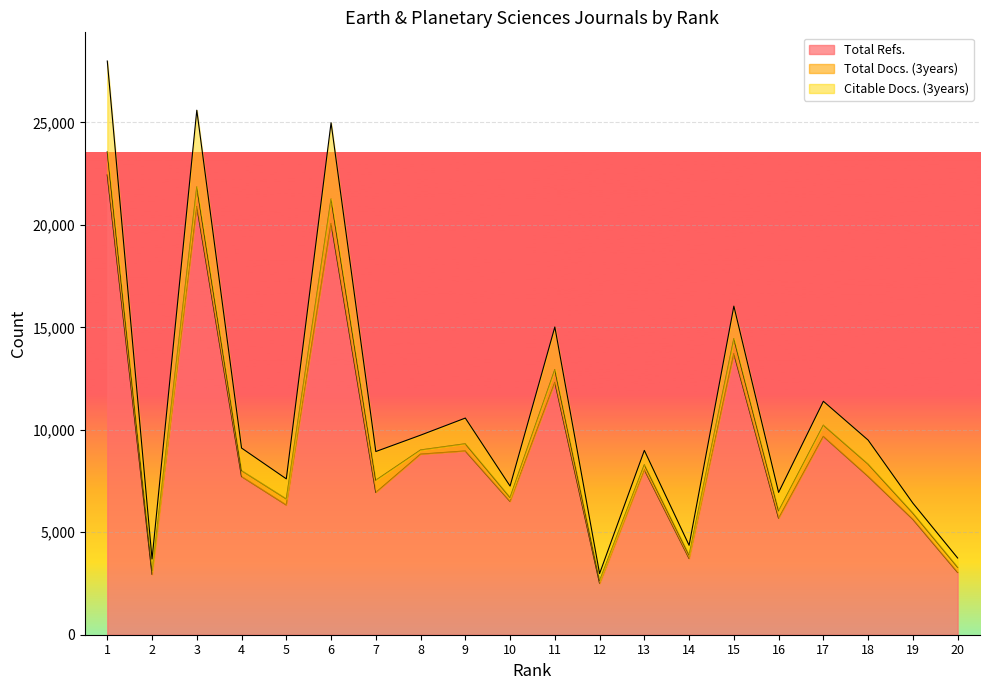

True or false: Total Refs. has more than 0 interior local peaks.

True